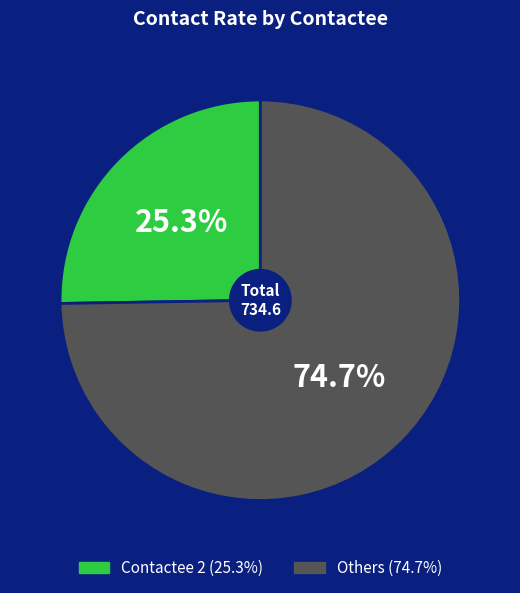

Does any single category account for the majority?

Yes